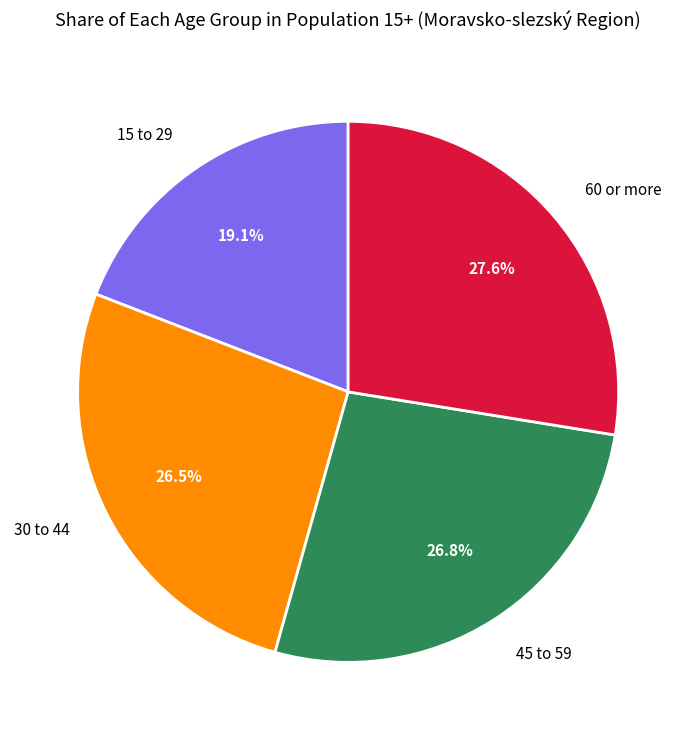

To the nearest percent, what is the combined percentage of 15 to 29 and 60 or more?

47%